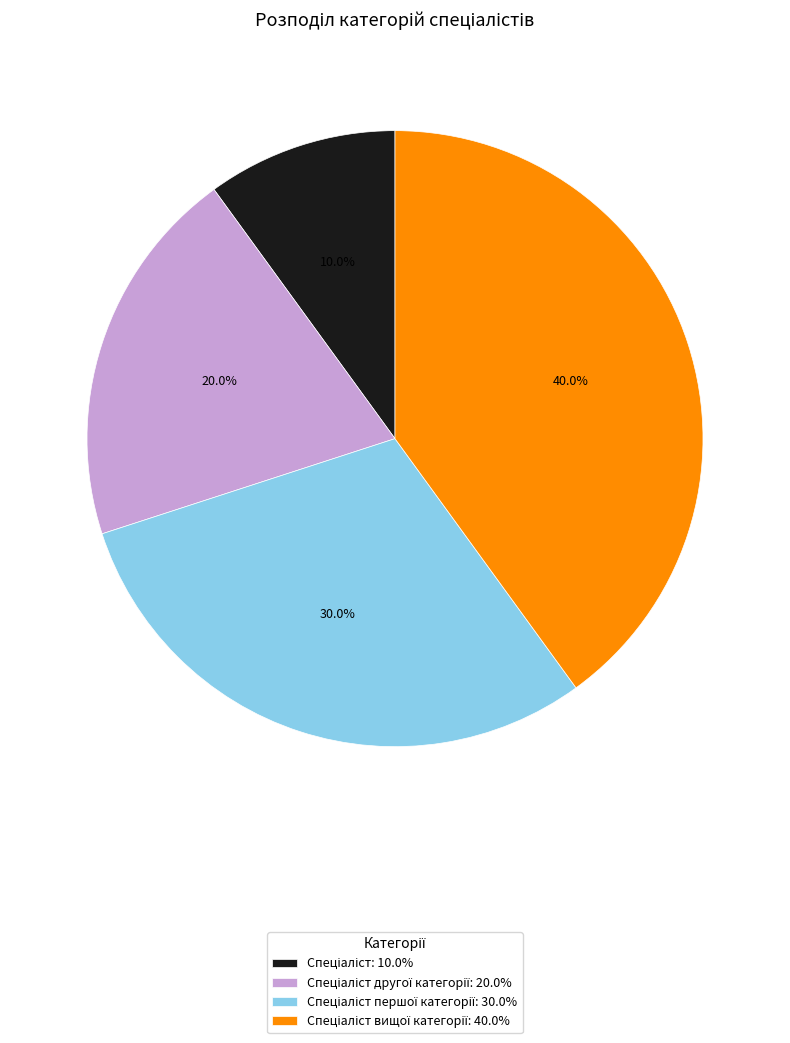

Is there a majority slice in this chart?

No